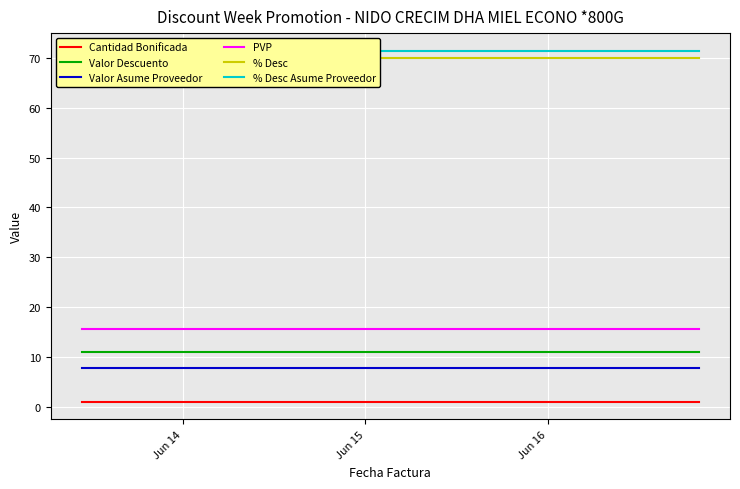

True or false: % Desc Asume Proveedor and Valor Descuento intersect in this chart.

False